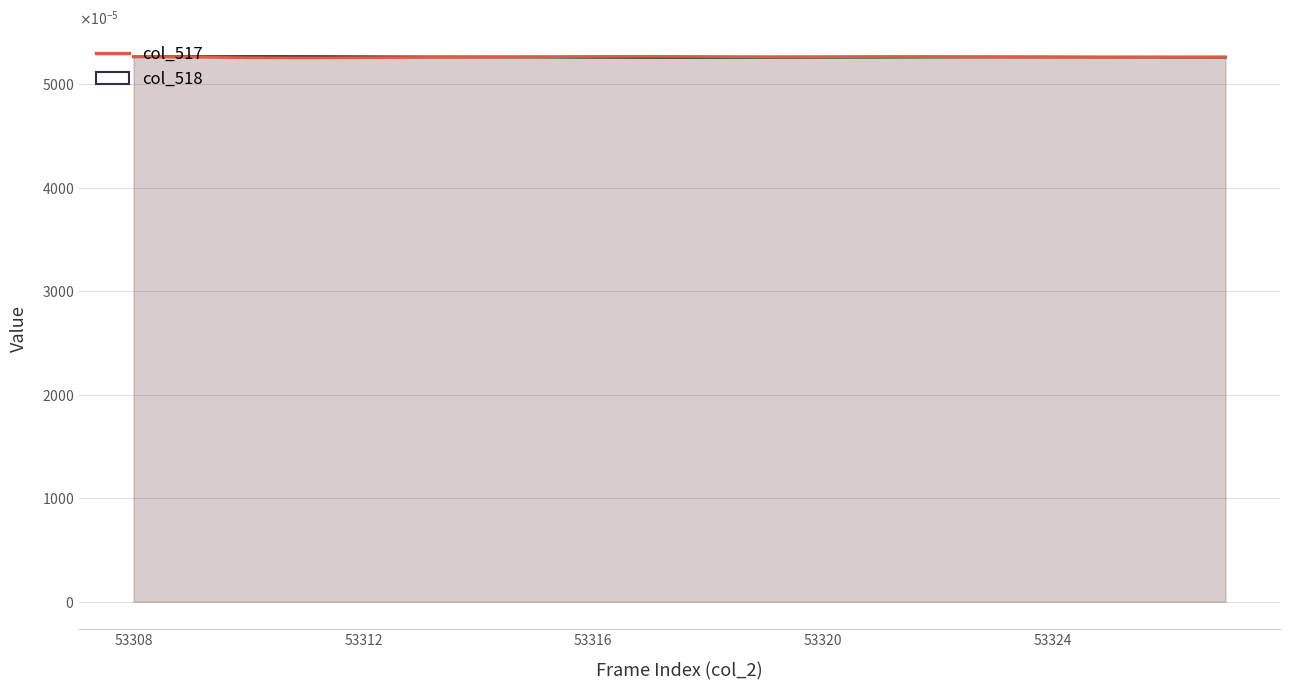

Reading left to right, list all the values displayed in this chart.

col_518: 0.1	0.1	0.1	0.1	0.1	0.1	0.1	0.1	0.1	0.1	0.1	0.1	0.1	0.1	0.1	0.1	0.1	0.1	0.1	0.1
col_517: 0.1	0.1	0.1	0.1	0.1	0.1	0.1	0.1	0.1	0.1	0.1	0.1	0.1	0.1	0.1	0.1	0.1	0.1	0.1	0.1